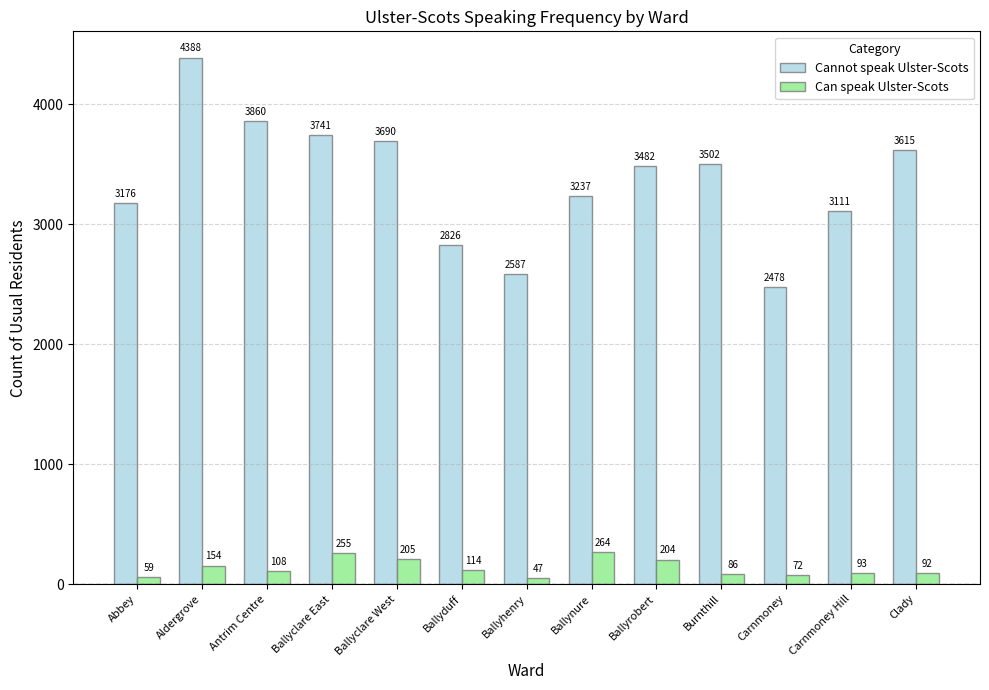

How many bars are there in each group?

2